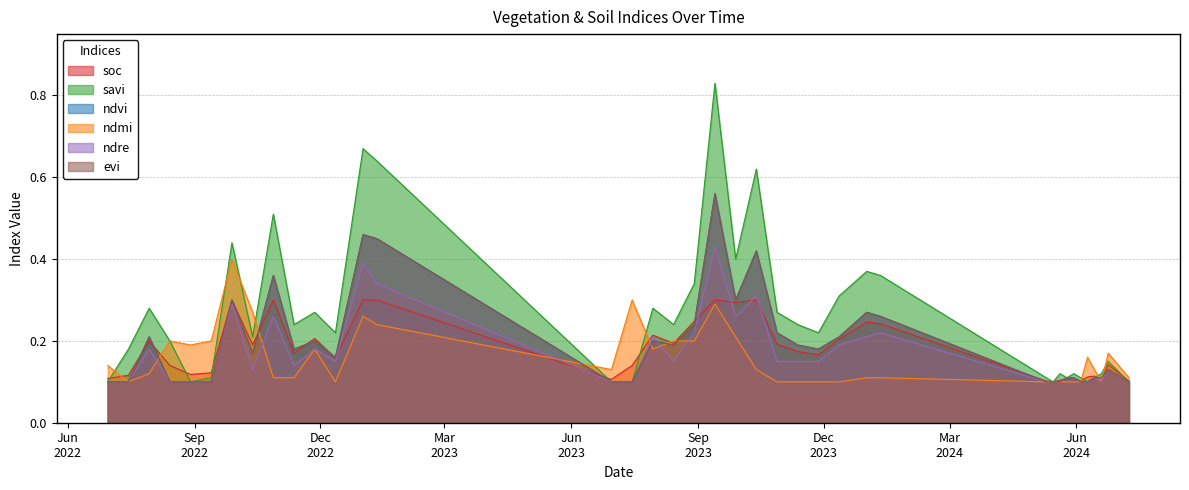

At how many categories does at least one series exceed 0?

39